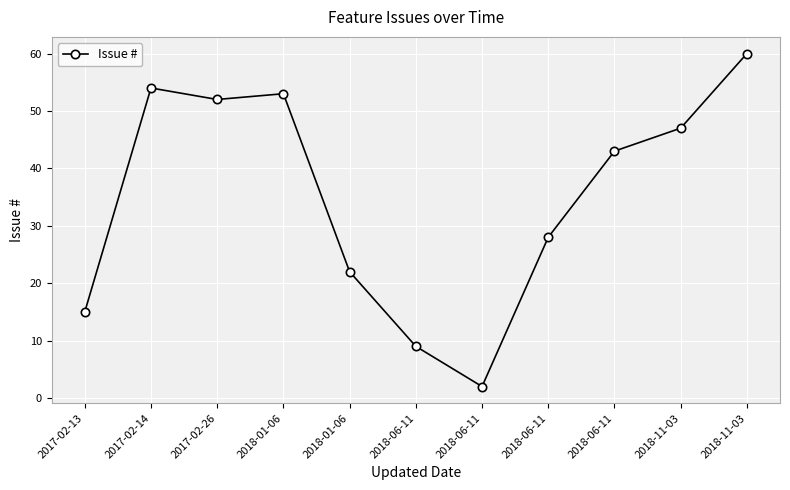

How many lines are shown in the chart?

1